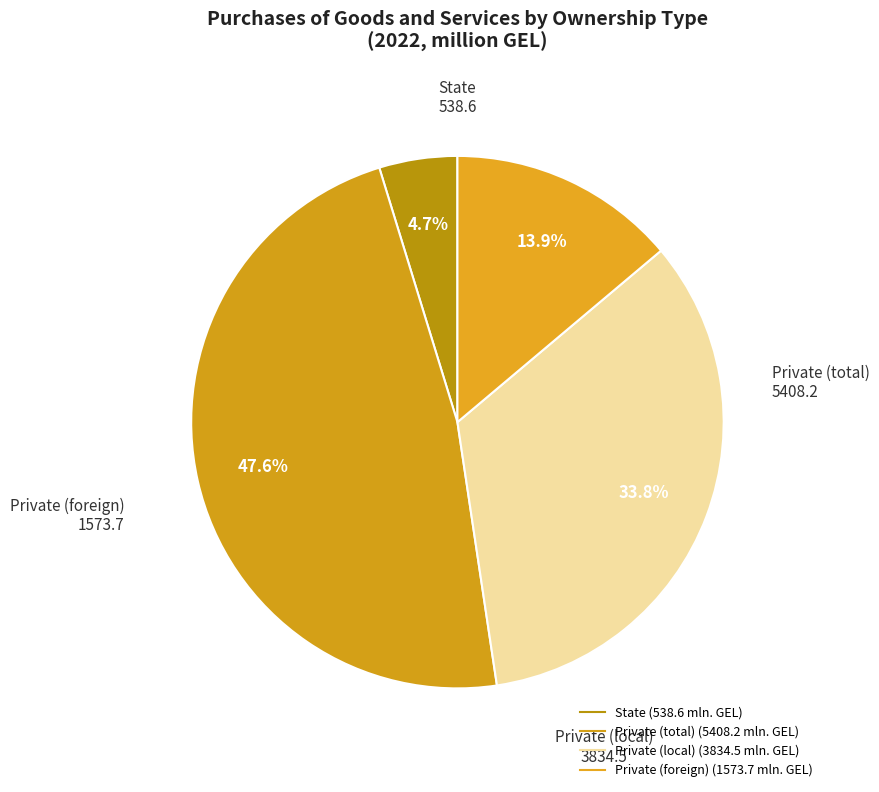

To the nearest percent, what is the difference between the State and Private (local) slice percentages?

29%